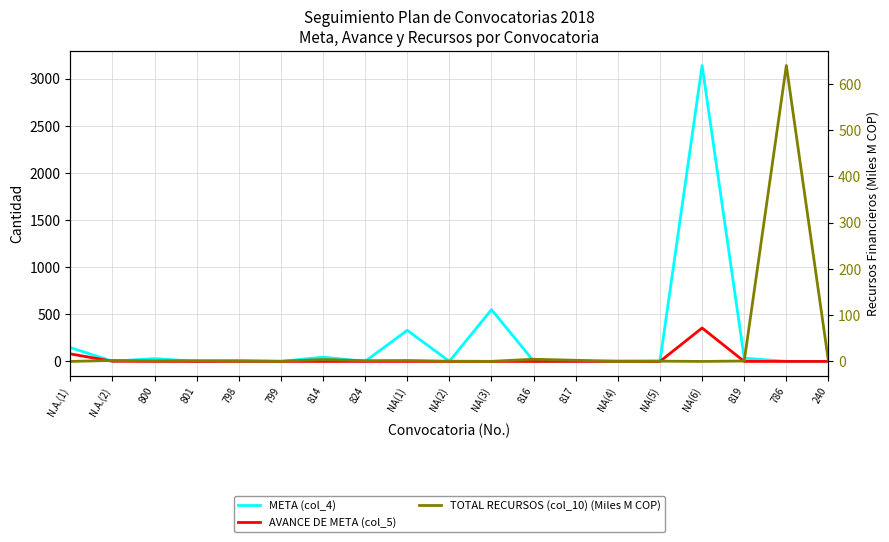

The AVANCE DE META (col_5) series shows 0.0 at 801. True or false?

True